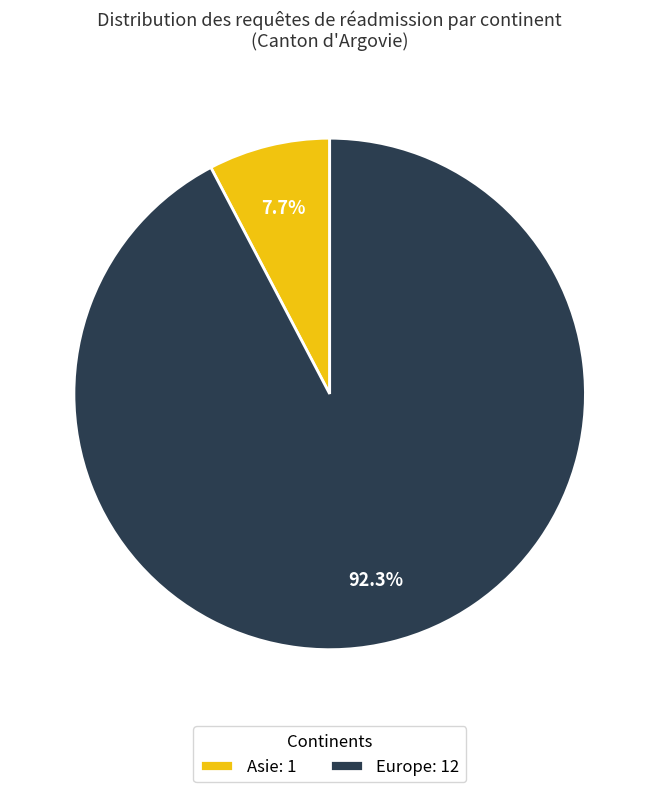

How many segments does this pie chart have?

2